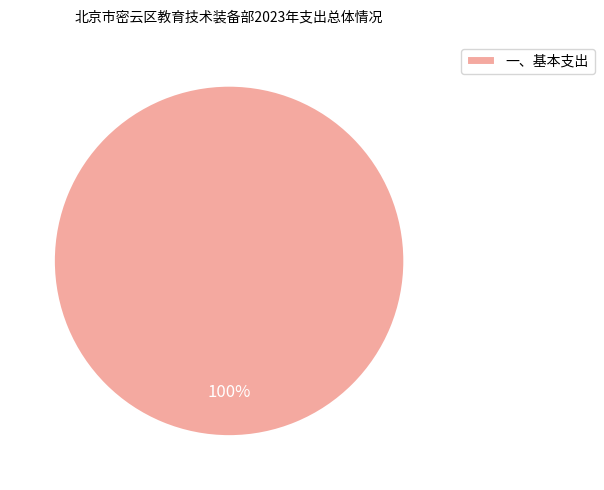

Rank the categories by value from highest to lowest.

一、基本支出